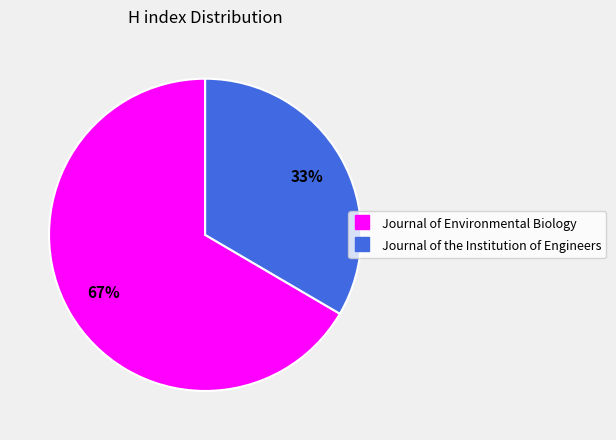

To the nearest percent, what portion does Journal of the Institution of Engineers represent?

33%